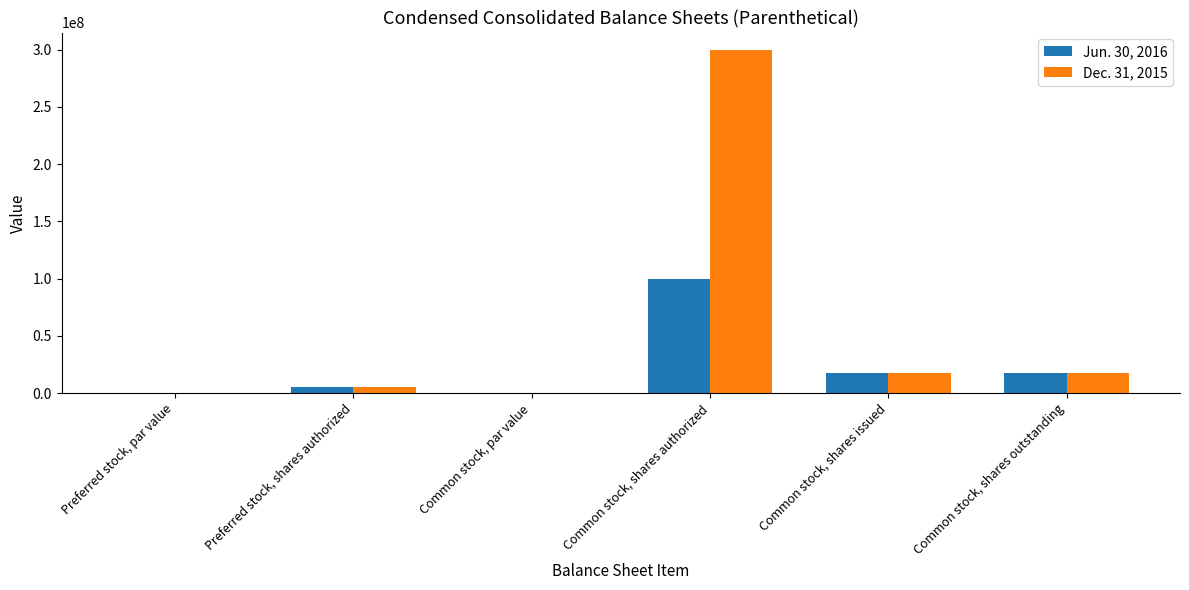

How many groups of bars are there?

6